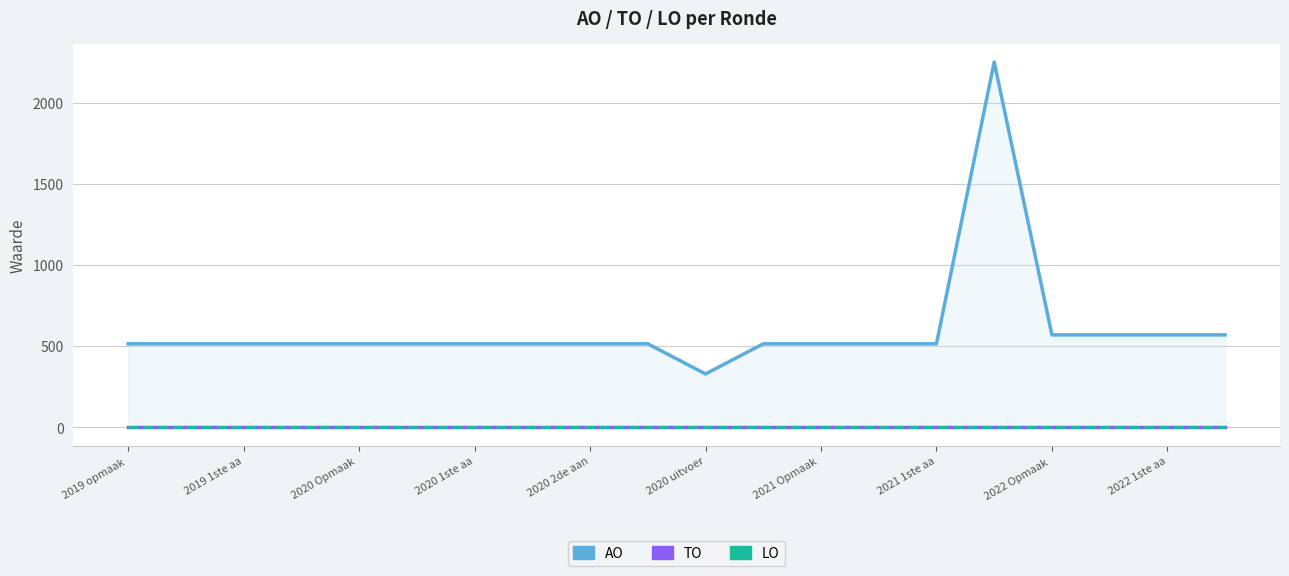

Rank the series by their maximum value, from highest to lowest.

AO, TO, LO